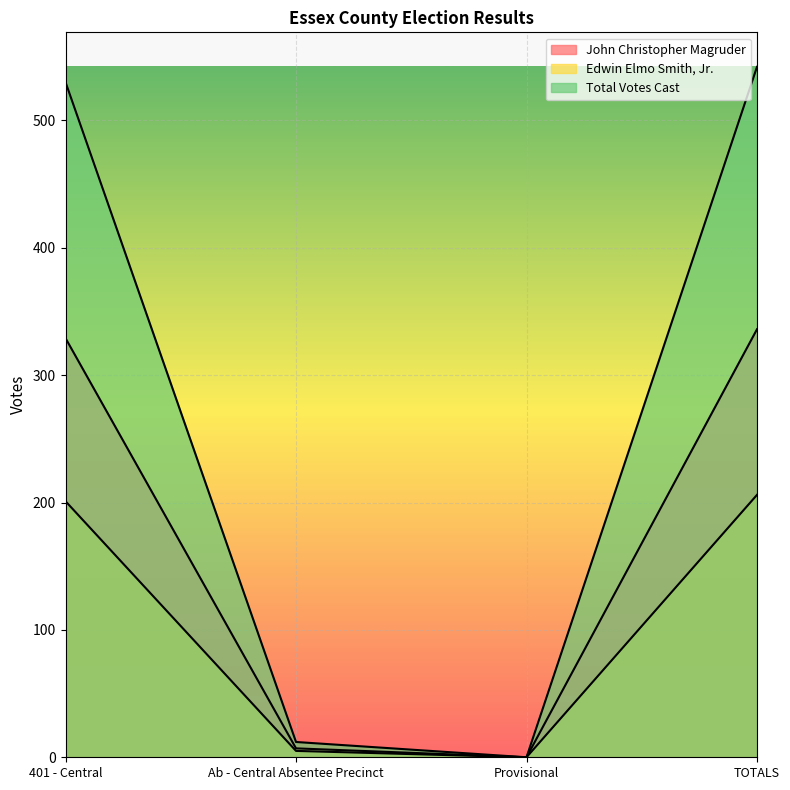

Is the value of Edwin Elmo Smith, Jr. at 401 - Central greater than the value of John Christopher Magruder at Provisional?

Yes